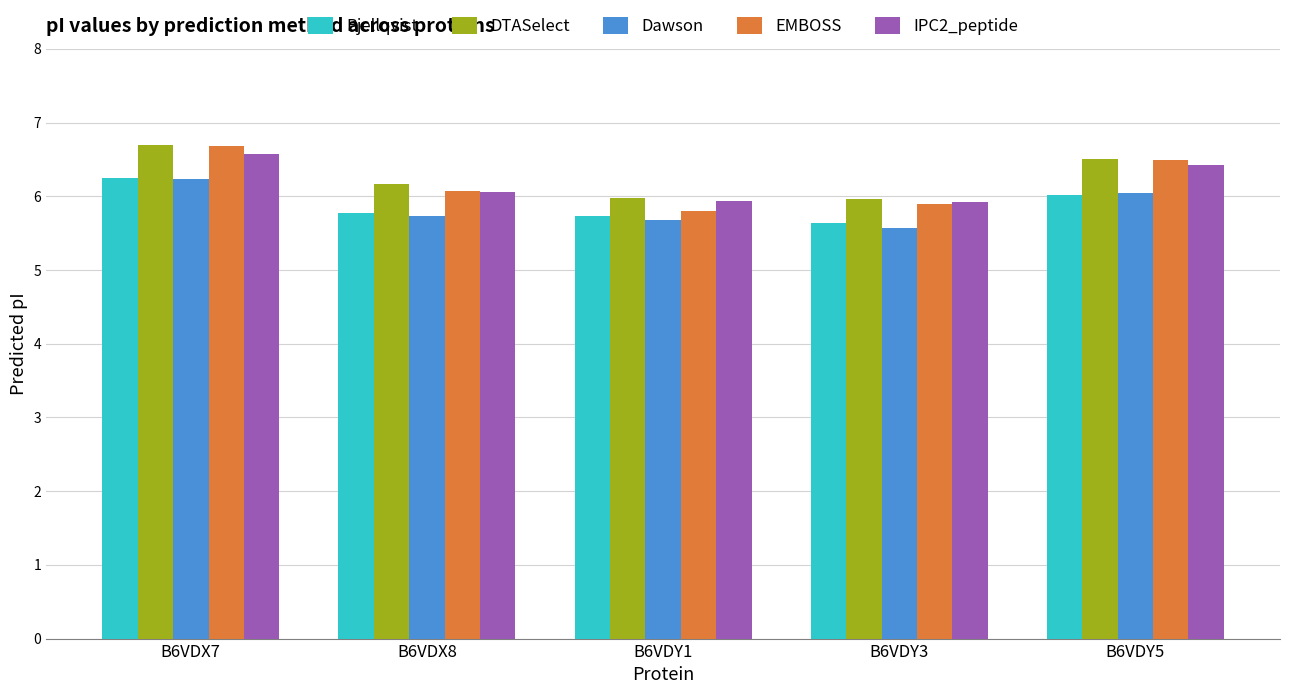

What is the smallest value displayed?

5.6